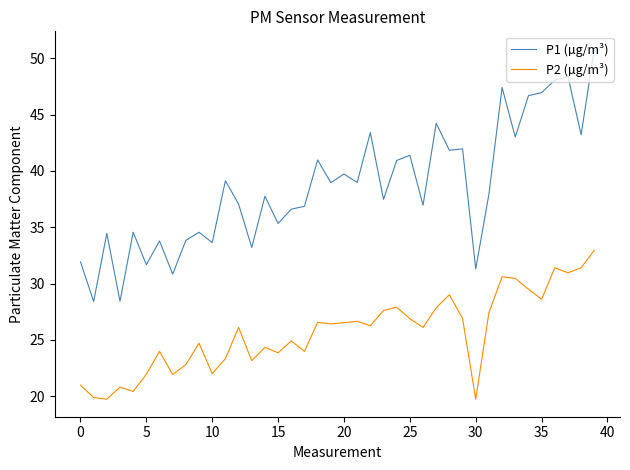

Is this an area chart (filled region under the line)?

No